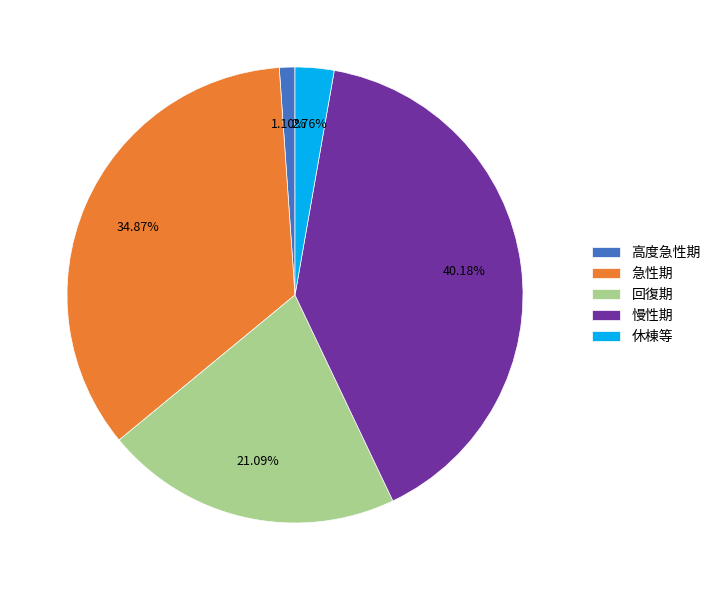

How many segments does this pie chart have?

5